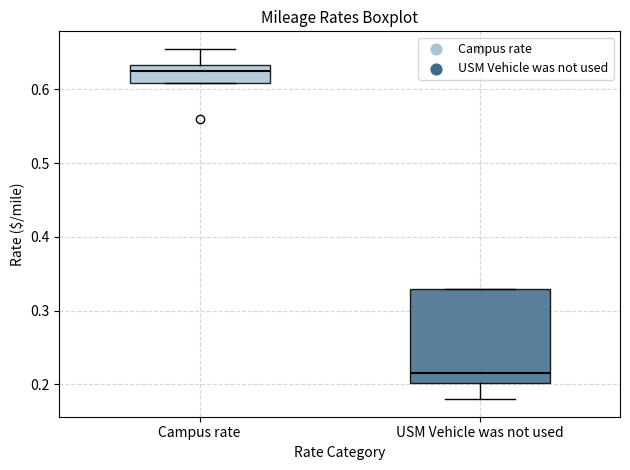

Reading left to right, transcribe this box plot: for each box, give where its median line is, the range the box spans, and where its two whiskers end, as read against the y-axis. The values are not printed on the chart, so give them approximately, as read against the axis.

Campus rate: median 0.63 (just below the box's upper edge), box 0.61 to 0.63, whiskers 0.61 to 0.66
USM Vehicle was not used: median 0.22, box 0.20 to 0.33, whiskers 0.18 to 0.33